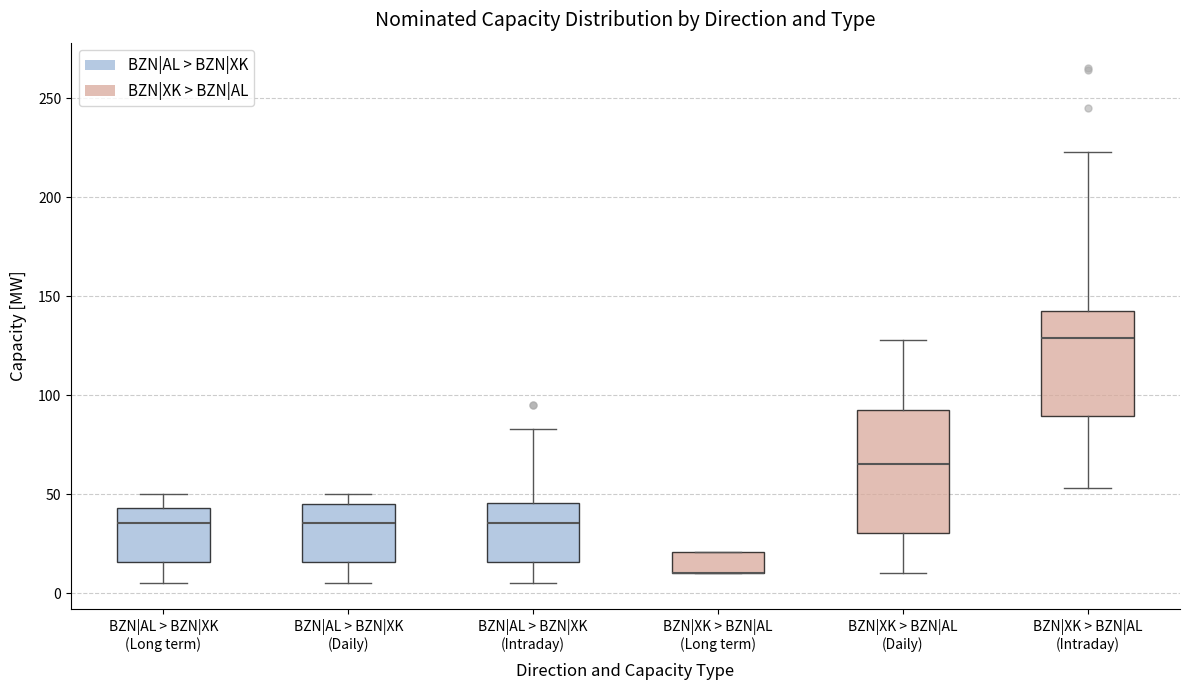

Where is the upper edge of the box for BZN|XK > BZN|AL (Long term) on the y-axis? The values are not printed on the chart, so give them approximately, as read against the axis.

20